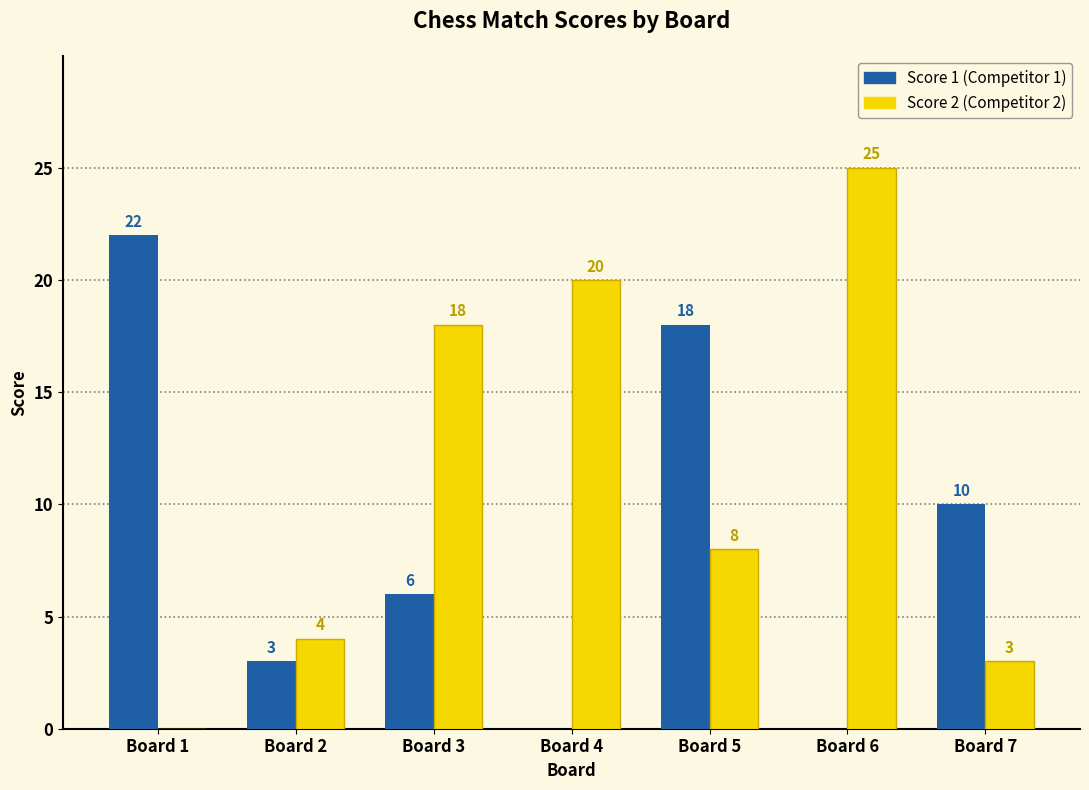

Reading left to right, extract all data points from this chart.

Score 1: Board 1=22	Board 2=3	Board 3=6	Board 4=0	Board 5=18	Board 6=0	Board 7=10
Score 2: Board 1=0	Board 2=4	Board 3=18	Board 4=20	Board 5=8	Board 6=25	Board 7=3